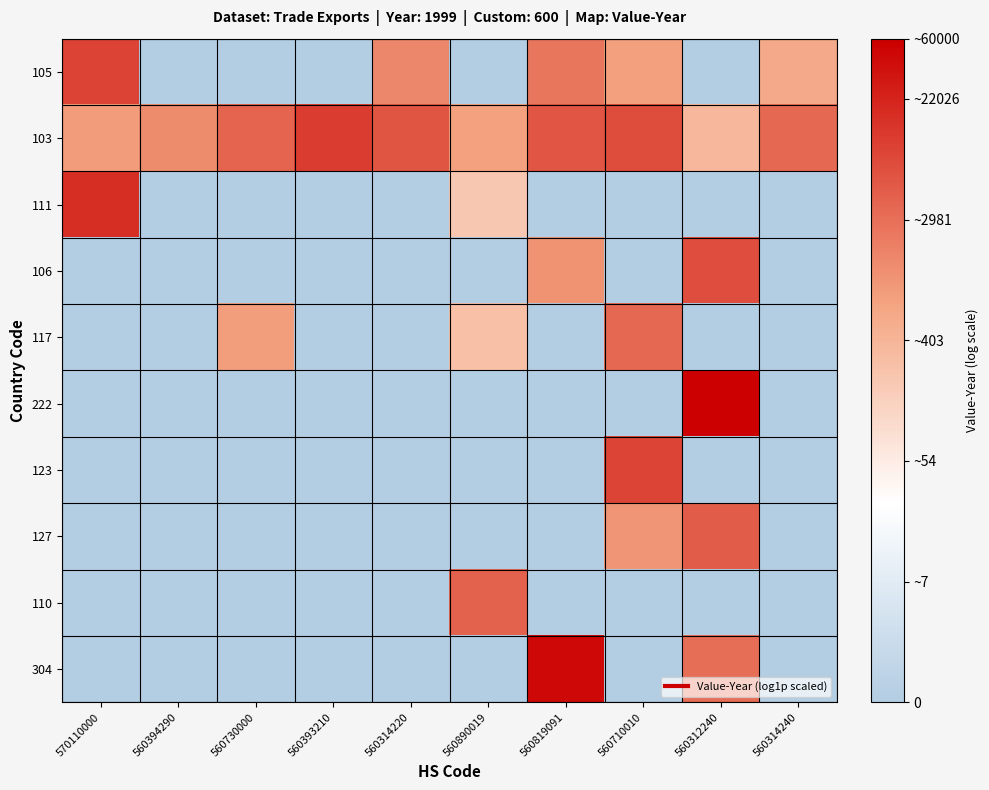

How many series are shown in this chart?

10